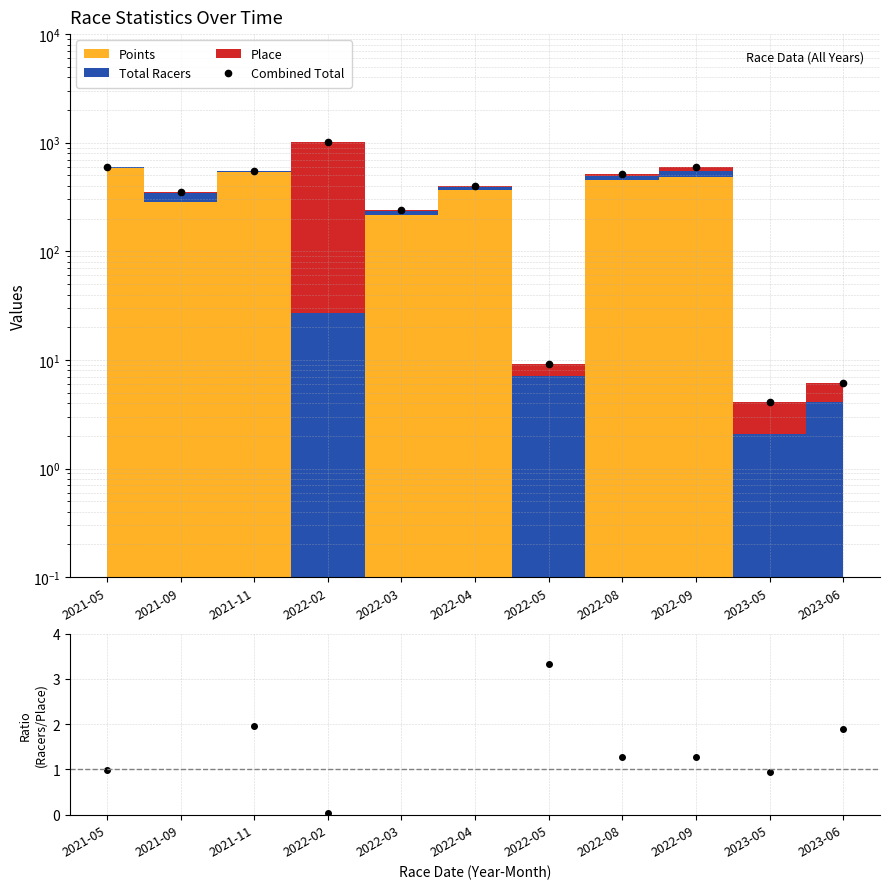

At which label is the value closest to 514?

2022-08